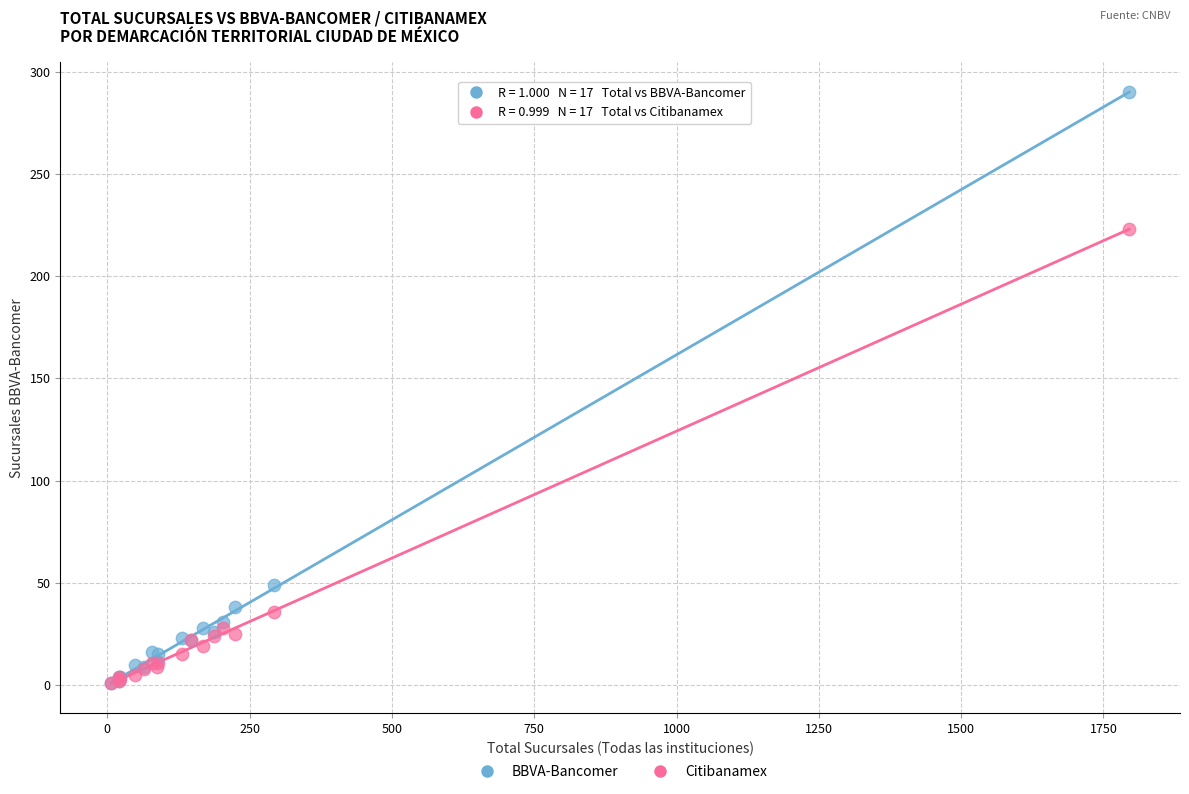

Across all series, what Y value is closest to 145?

223